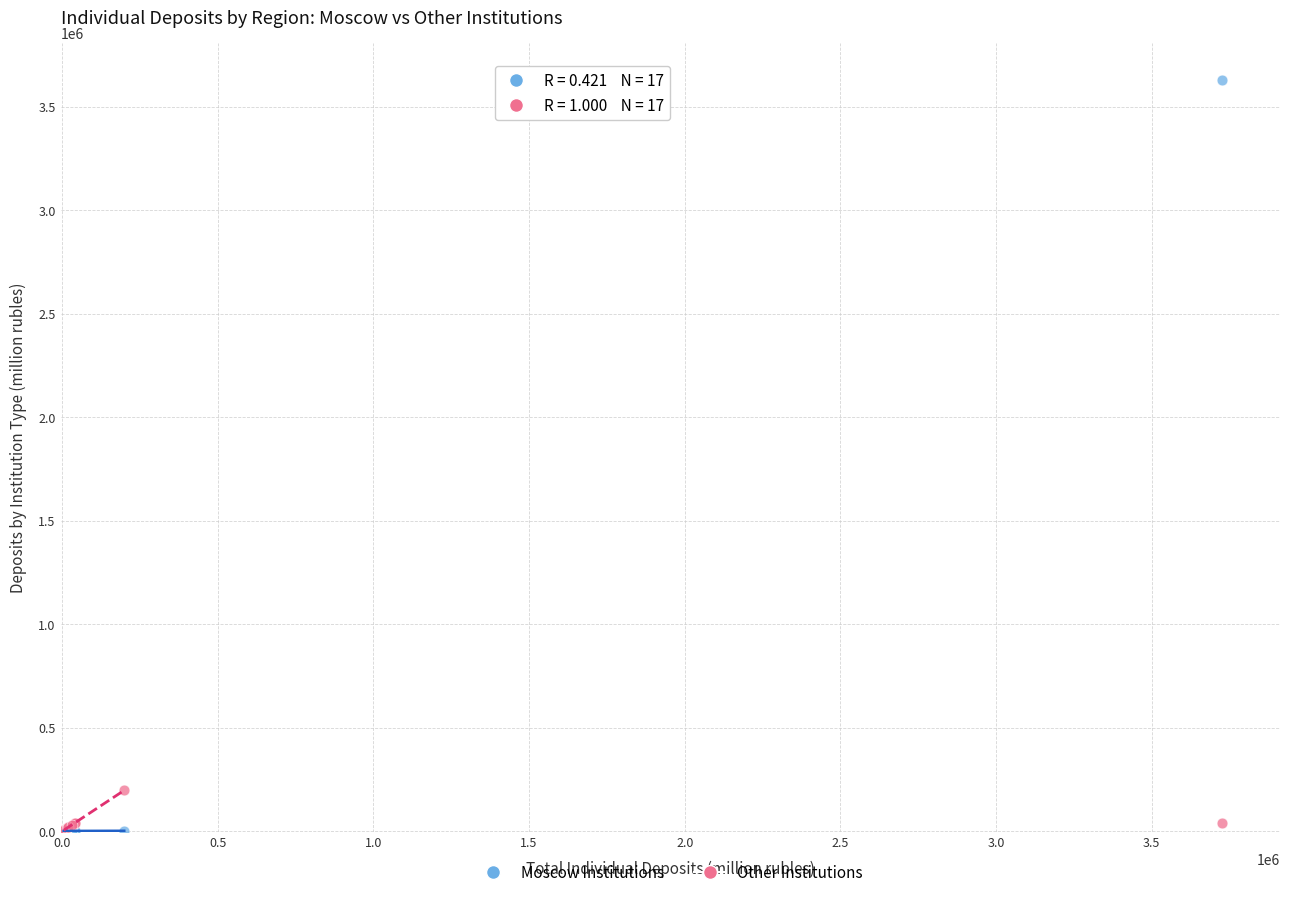

Across all series, what Y value is closest to 1813921?

196883